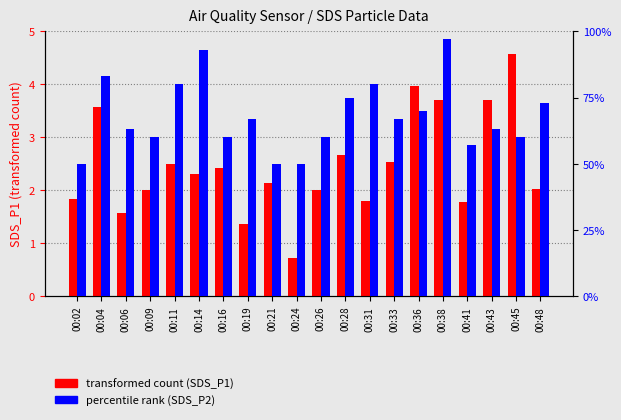

Which series has the widest spread of values?

transformed count (SDS_P1)